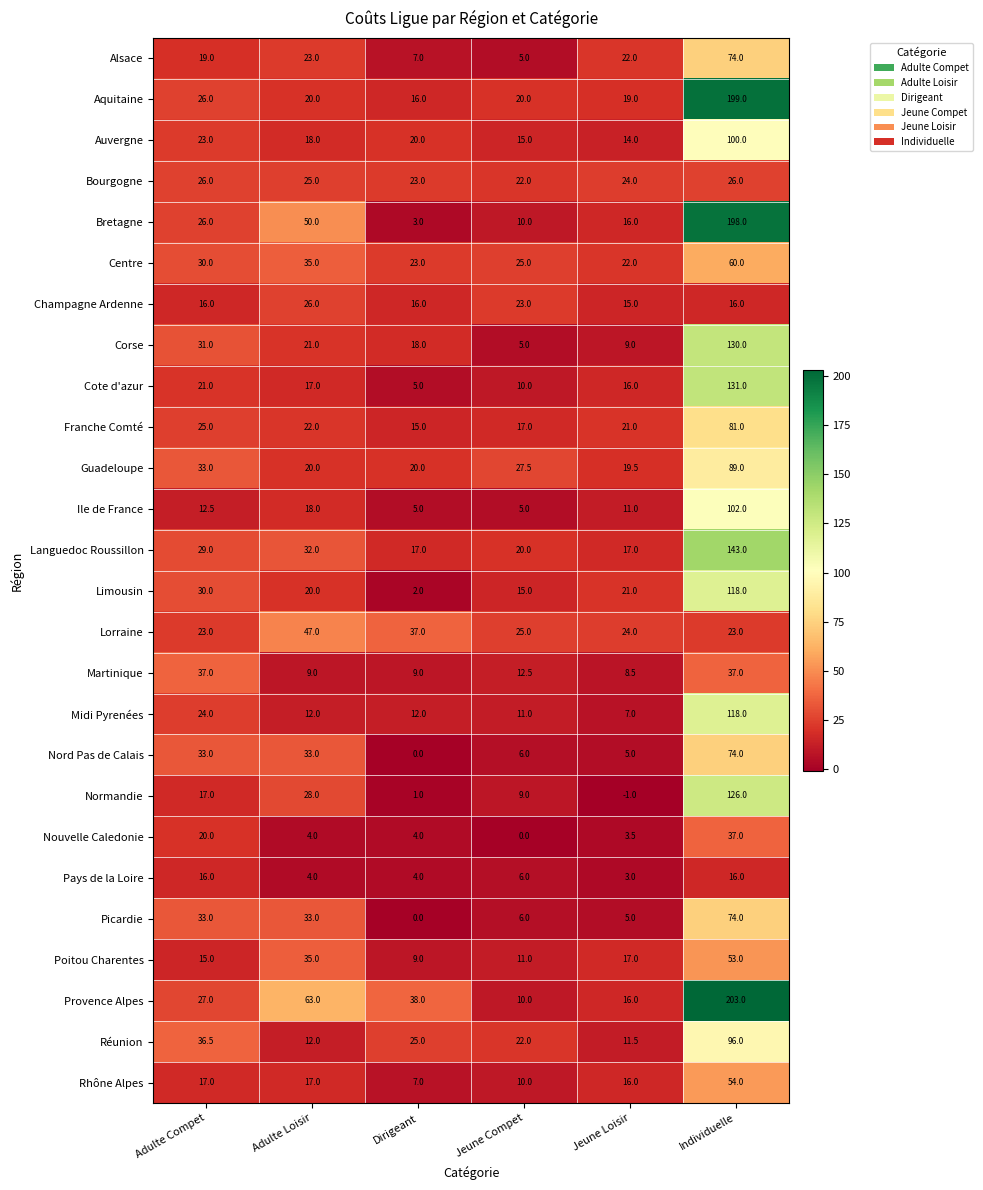

The Aquitaine series shows 28.7 at Jeune Loisir. True or false?

False